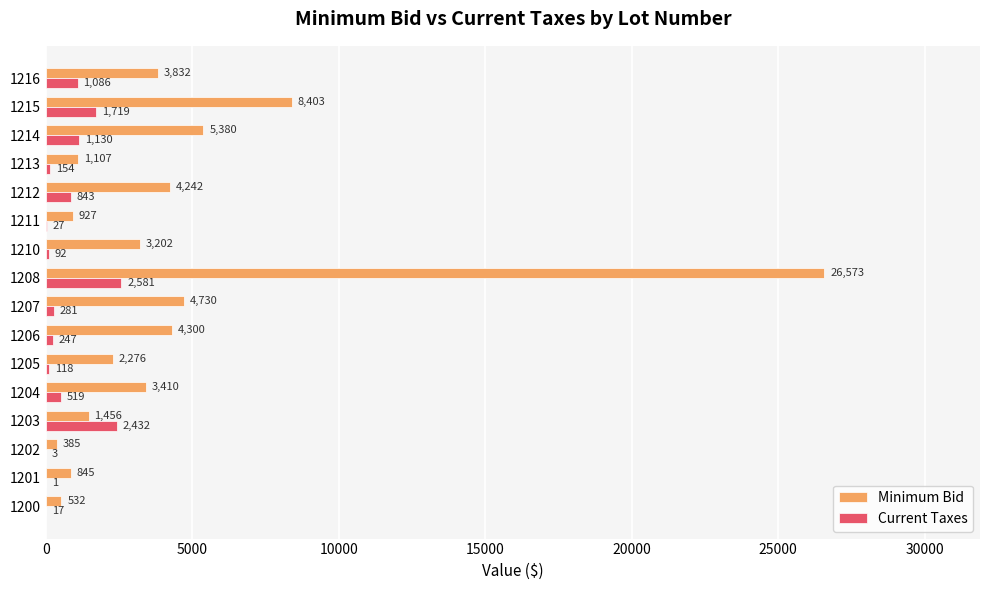

Which series changed the most between 1203 and 1216?

Minimum Bid